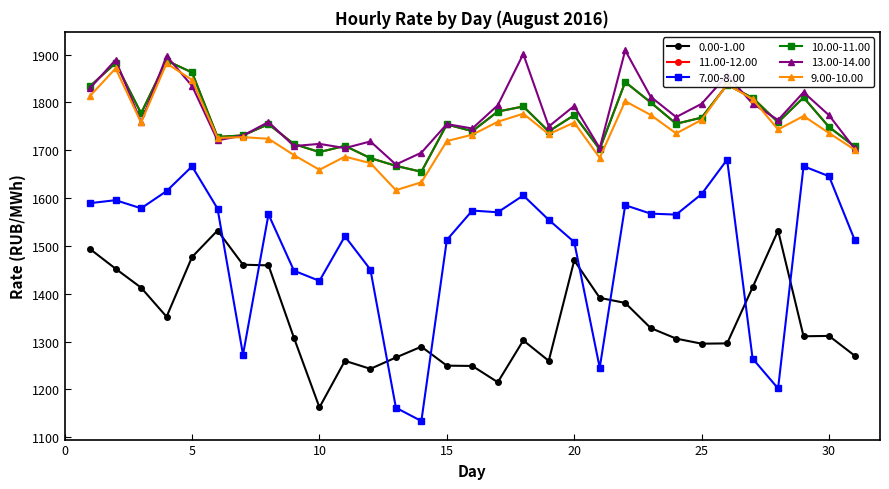

Does the chart have visible grid lines?

No